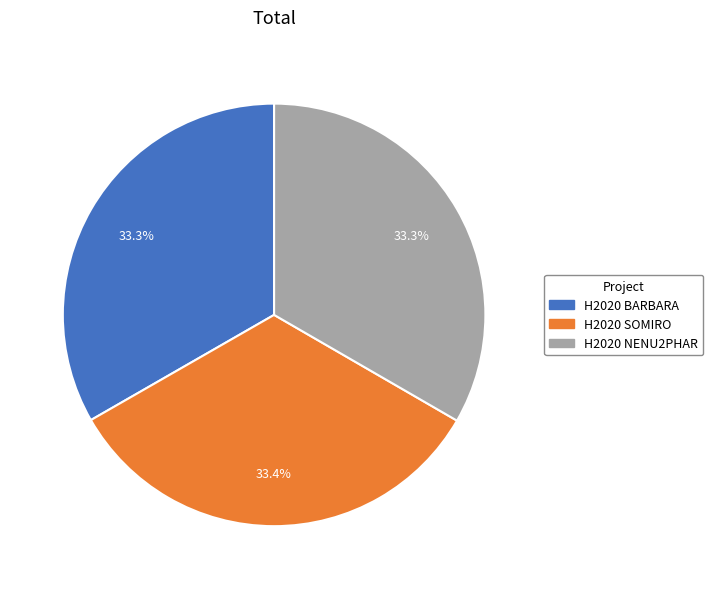

To the nearest percent, what is the average slice percentage?

33%